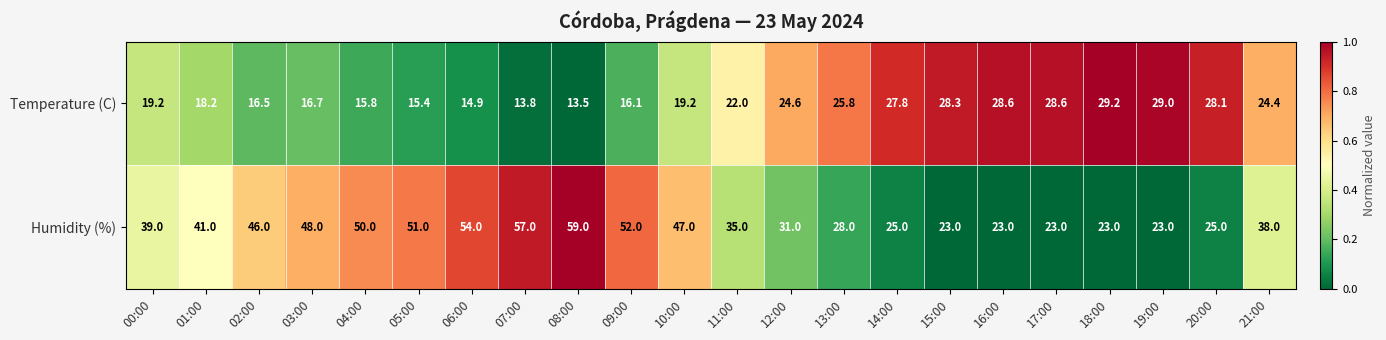

Between 03:00 and 09:00, which series saw the biggest shift?

Humidity (%)